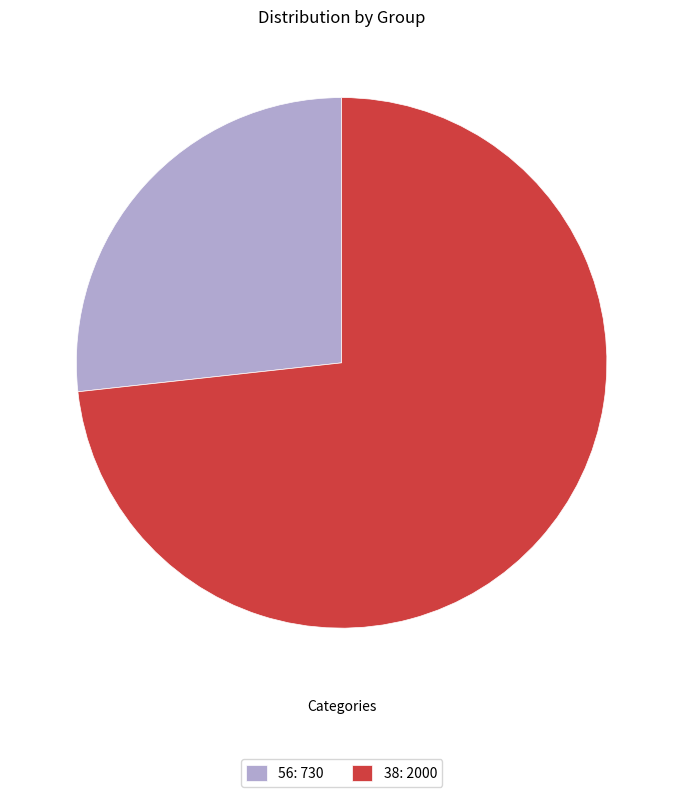

What is the ratio of the value at 56 to the value at 38?

0.4